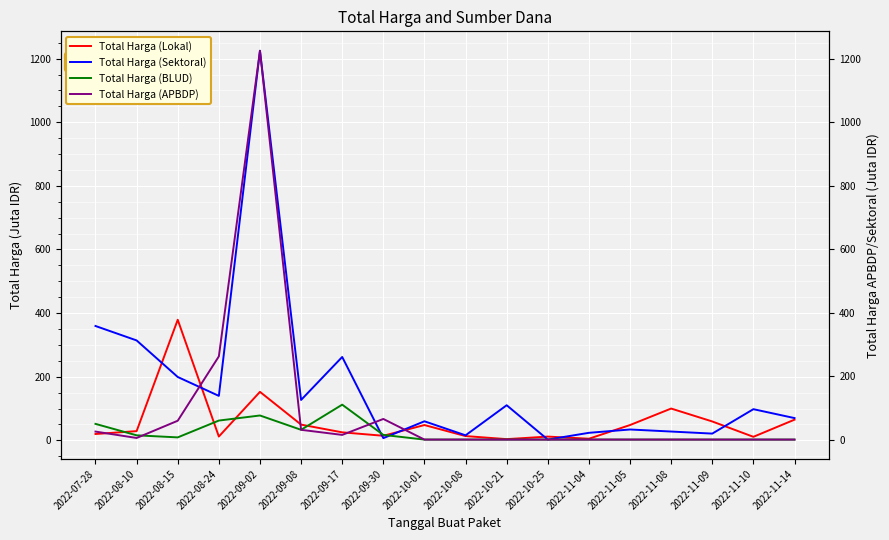

What is the maximum value for Total Harga (BLUD)?

110.0